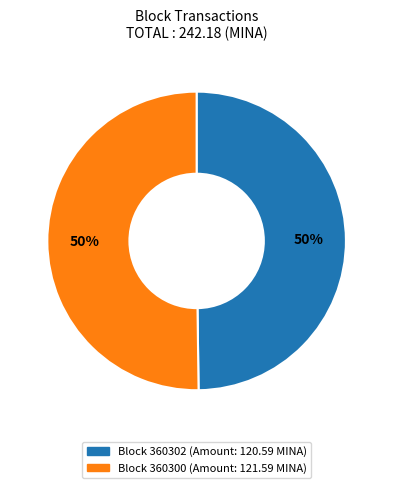

Count the number of slices in the pie.

2